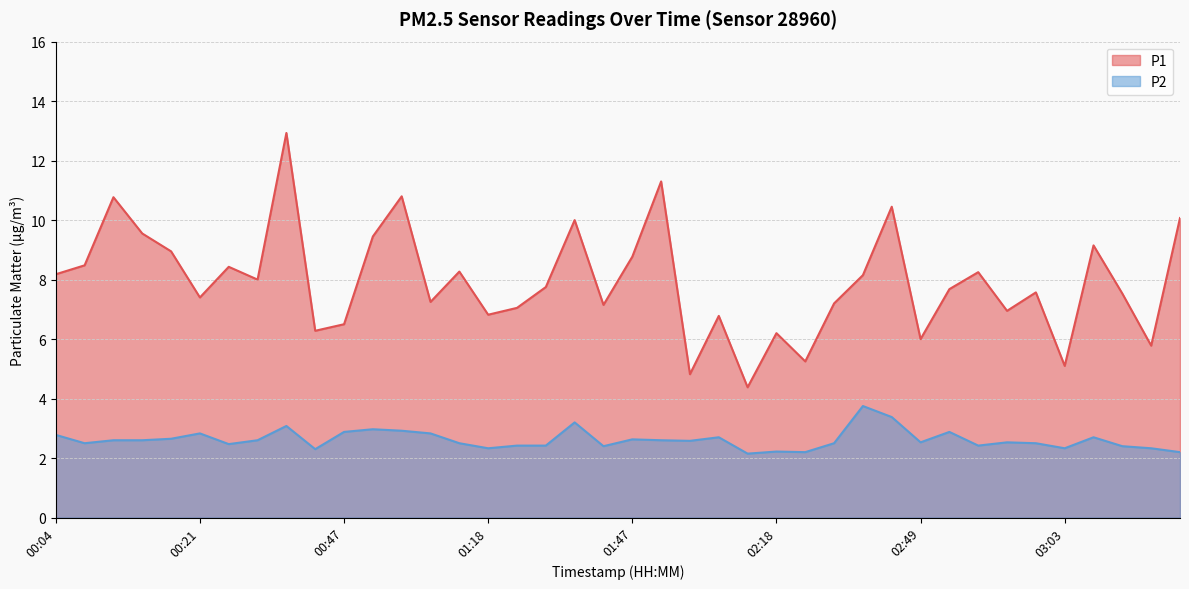

Where is the first local minimum for P2?

00:07